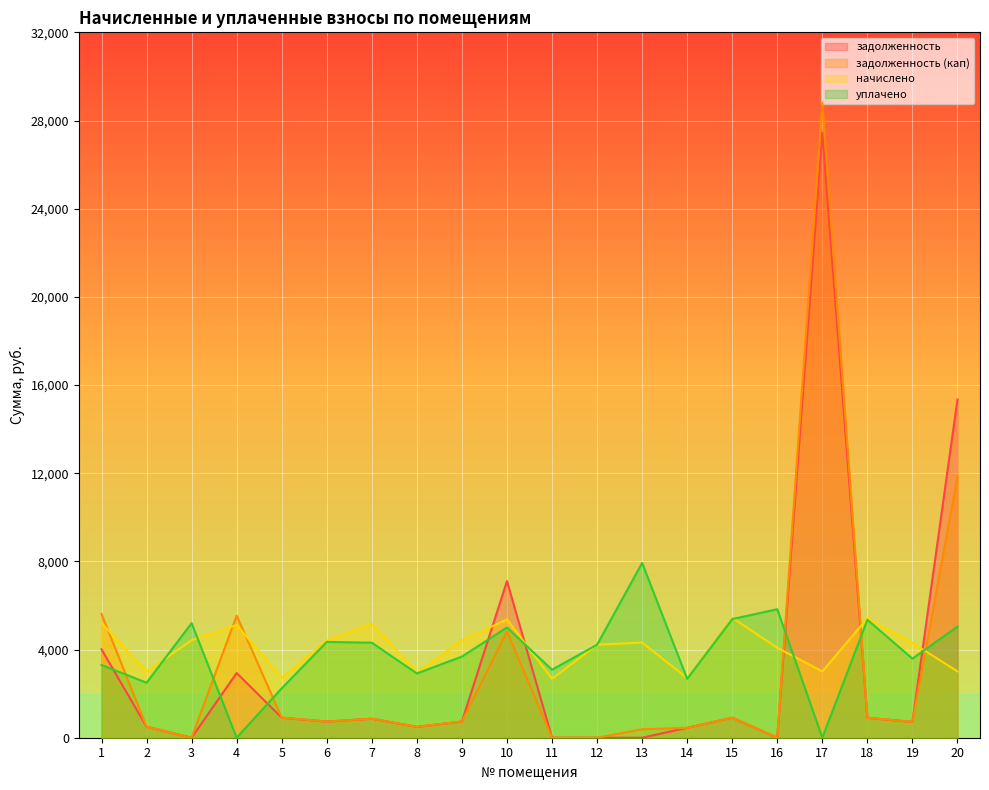

What is the value of the уплачено point at the 6th from the left?

4345.9